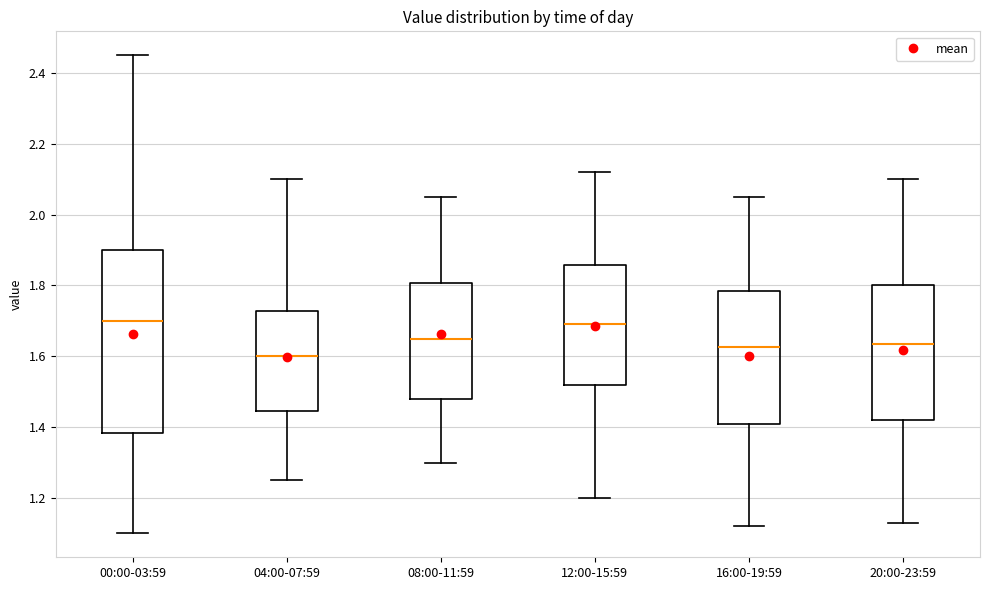

Where is the lower edge of the box for 16:00-19:59 on the y-axis? The values are not printed on the chart, so give them approximately, as read against the axis.

1.42